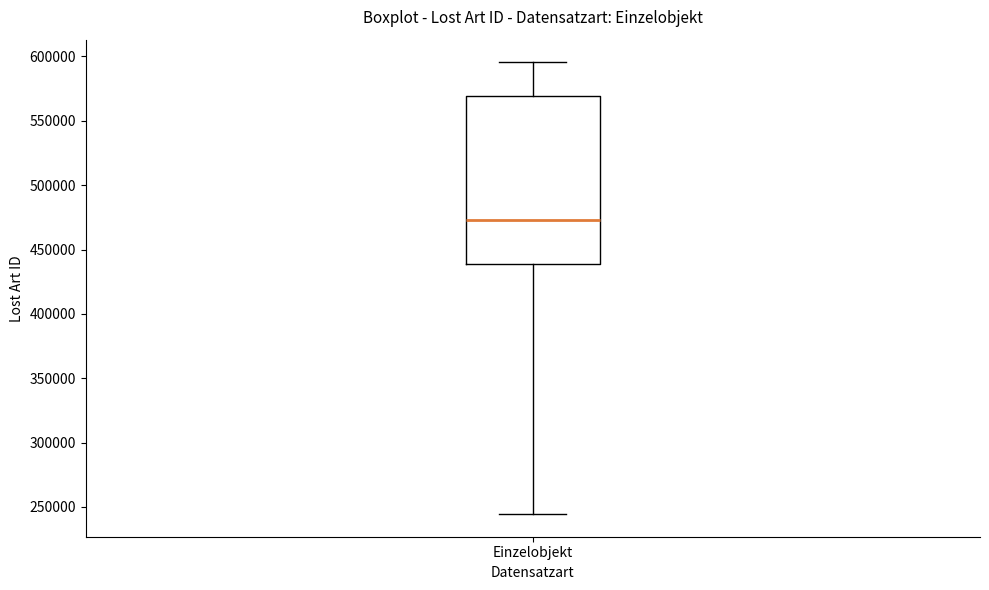

Read this box plot against the y-axis: the position of the median line, the range covered by the box, and the ends of both whiskers. The values are not printed on the chart, so give them approximately, as read against the axis.

median 475000, box 440000 to 570000, whiskers 245000 to 595000